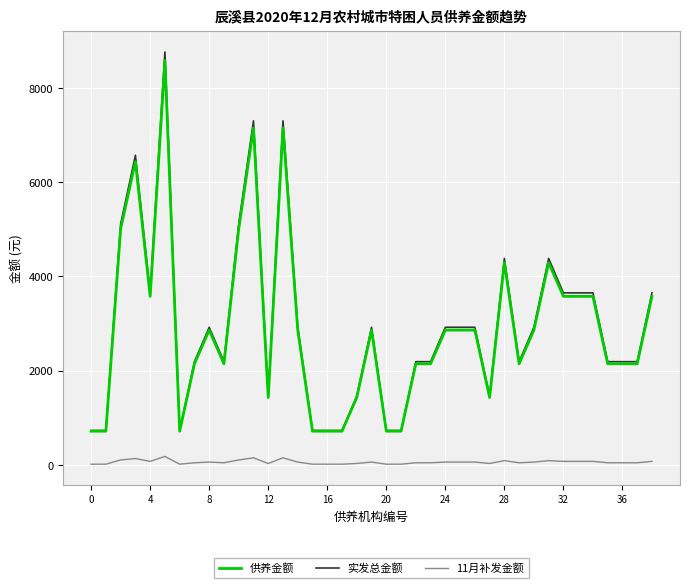

True or false: 11月补发金额 has more than 0 points higher than both neighbors.

True